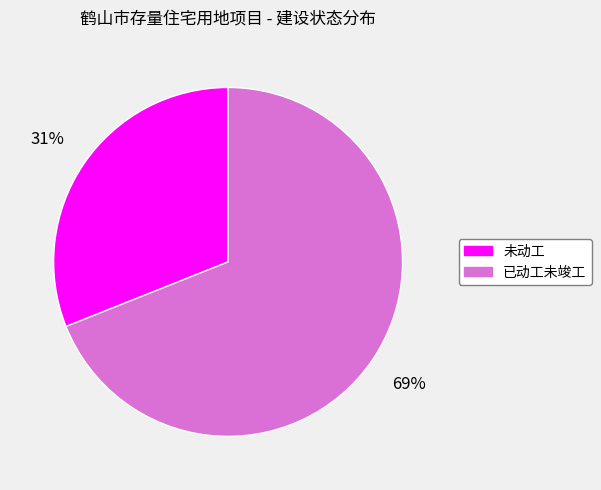

Count the number of slices in the pie.

2